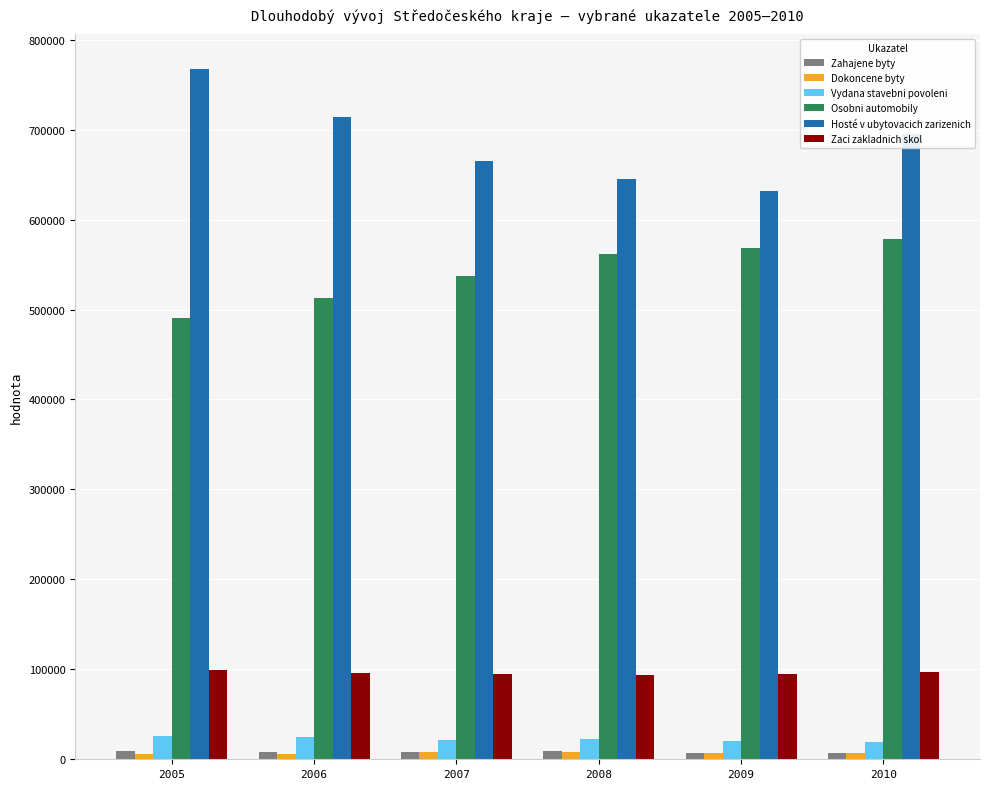

The value of Vydana stavebni povoleni at 2009 is 20842. True or false?

True